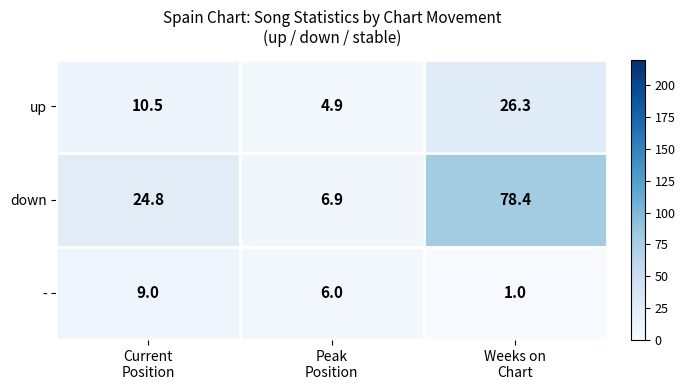

What is the difference between the maximum and minimum values in the down series?

71.5